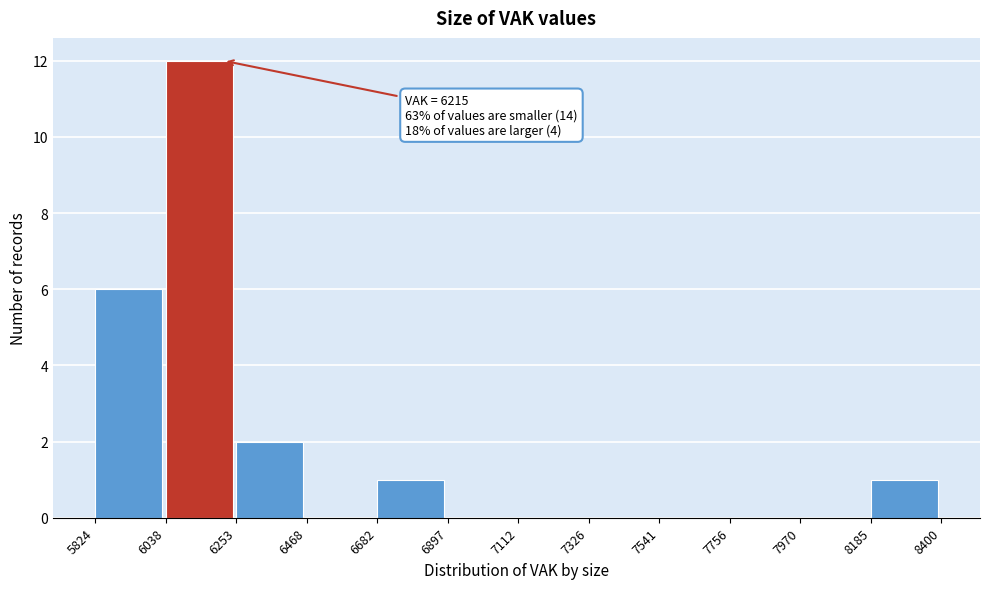

Which range on the x-axis has the tallest bar?

6038 to 6253